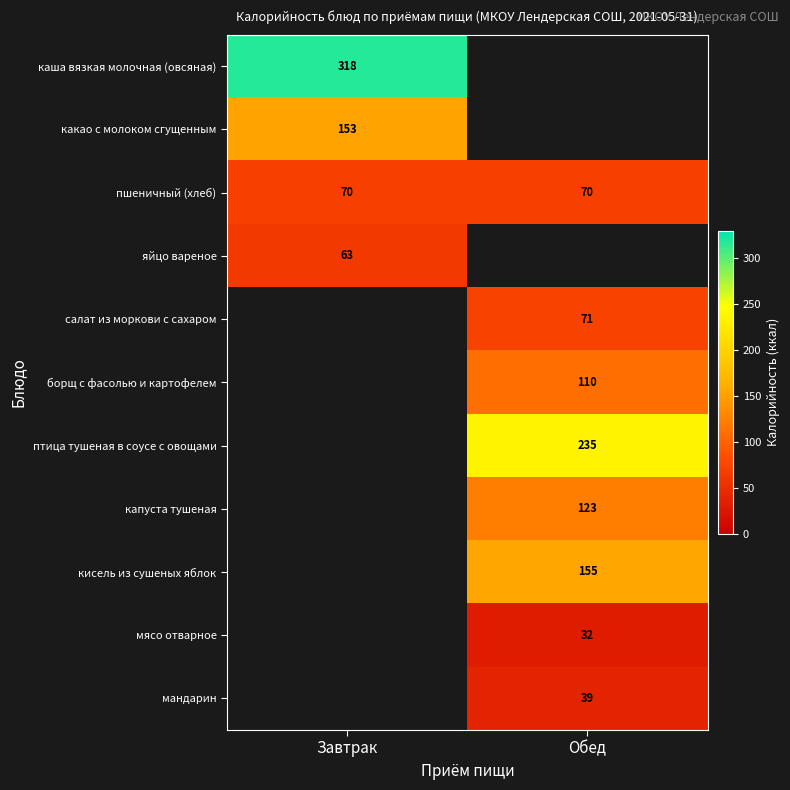

Is the value of яйцо вареное at Завтрак greater than the value of кисель из сушеных яблок at Обед?

No